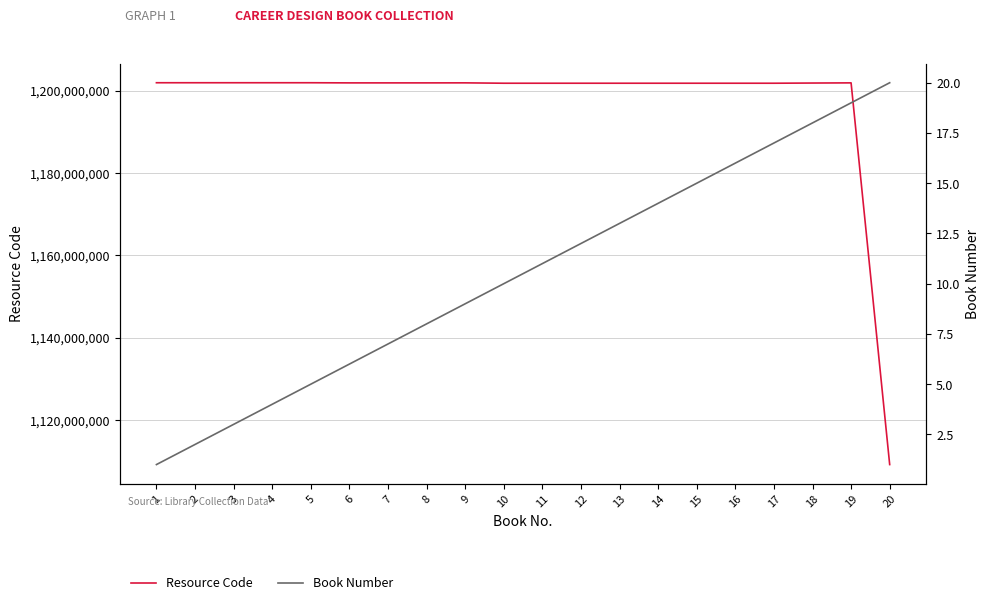

Which series has the largest range (max minus min)?

Resource Code